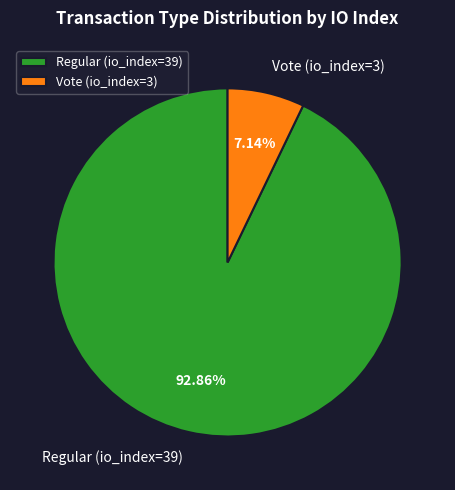

Which category has the smallest portion of the pie?

Vote (io_index=3)